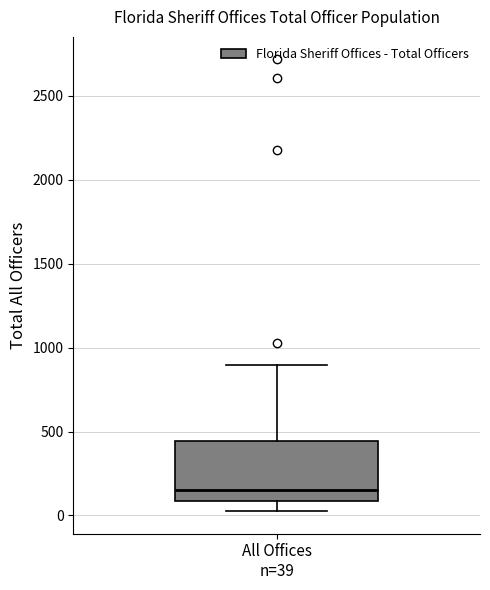

Read this box plot against the y-axis: the position of the median line, the range covered by the box, and the ends of both whiskers. The values are not printed on the chart, so give them approximately, as read against the axis.

median 150, box 100 to 450, whiskers 50 to 900